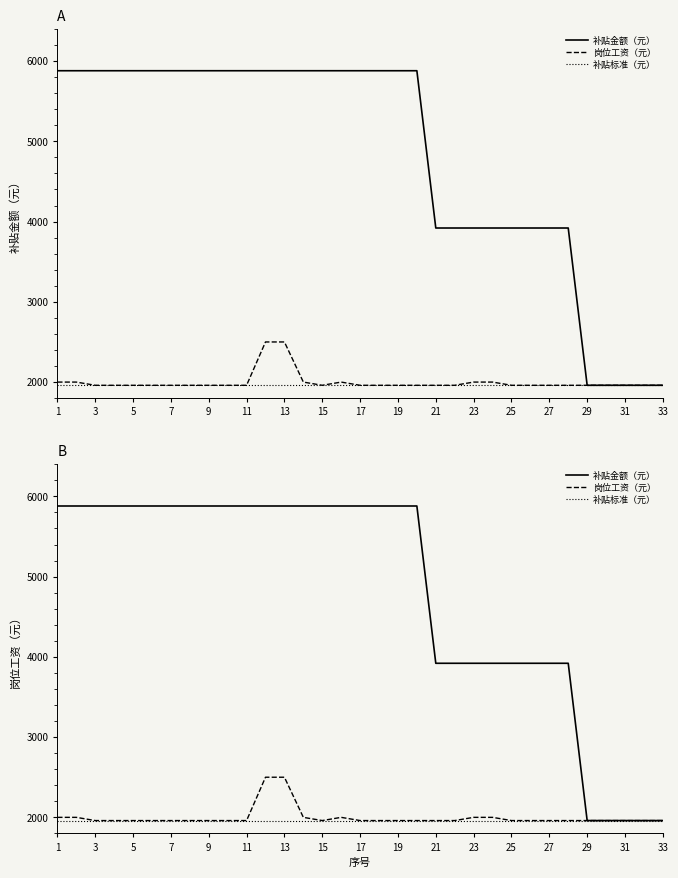

Reading right to left, transcribe all the data shown in this chart.

补贴金额（元）: 1960	1960	1960	1960	1960	3920	3920	3920	3920	3920	3920	3920	3920	5880	5880	5880	5880	5880	5880	5880	5880	5880	5880	5880	5880	5880	5880	5880	5880	5880	5880	5880	5880
岗位工资（元）: 1960	1960	1960	1960	1960	1960	1960	1960	1960	2000	2000	1960	1960	1960	1960	1960	1960	2000	1960	2000	2500	2500	1960	1960	1960	1960	1960	1960	1960	1960	1960	2000	2000
补贴标准（元）: 1960	1960	1960	1960	1960	1960	1960	1960	1960	1960	1960	1960	1960	1960	1960	1960	1960	1960	1960	1960	1960	1960	1960	1960	1960	1960	1960	1960	1960	1960	1960	1960	1960